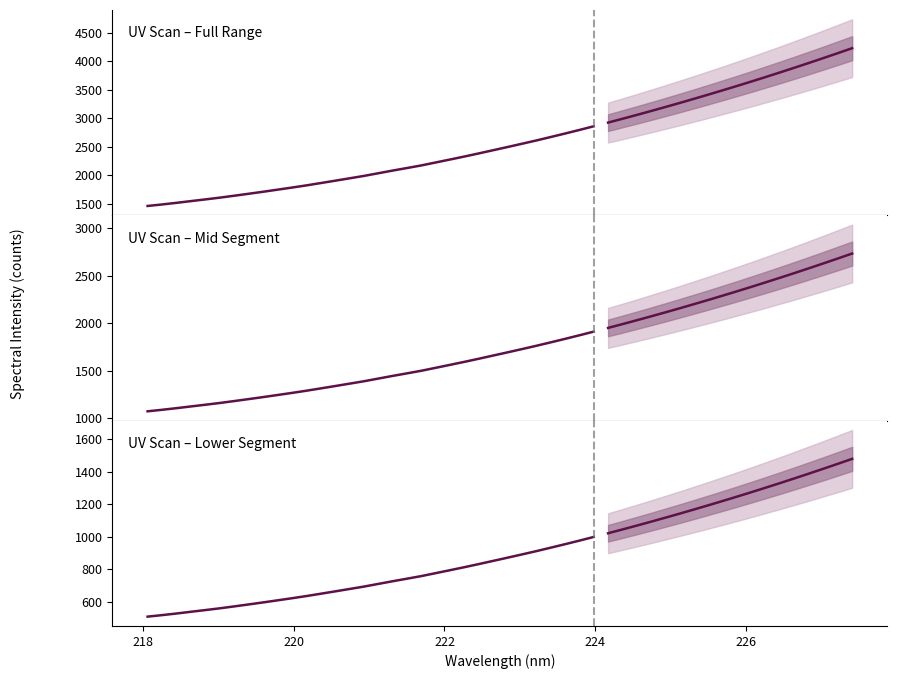

Does the chart have visible grid lines?

No